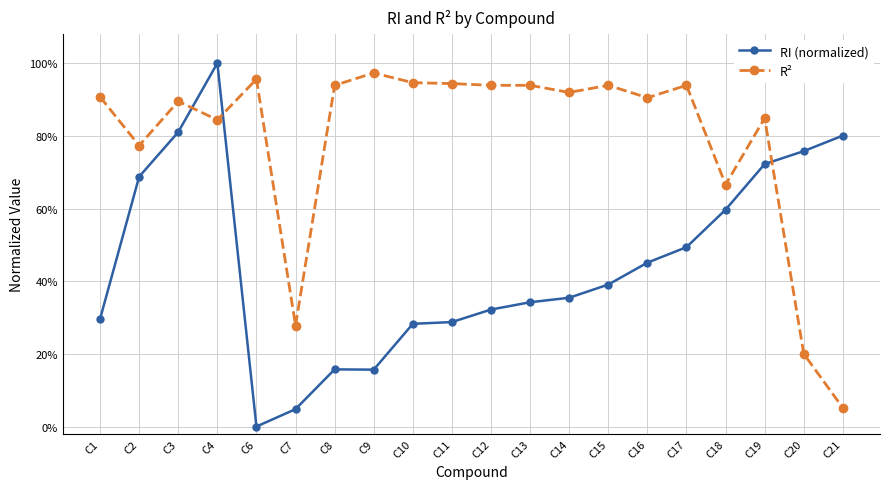

Rank the series by their average value, from lowest to highest.

RI (normalized), R²